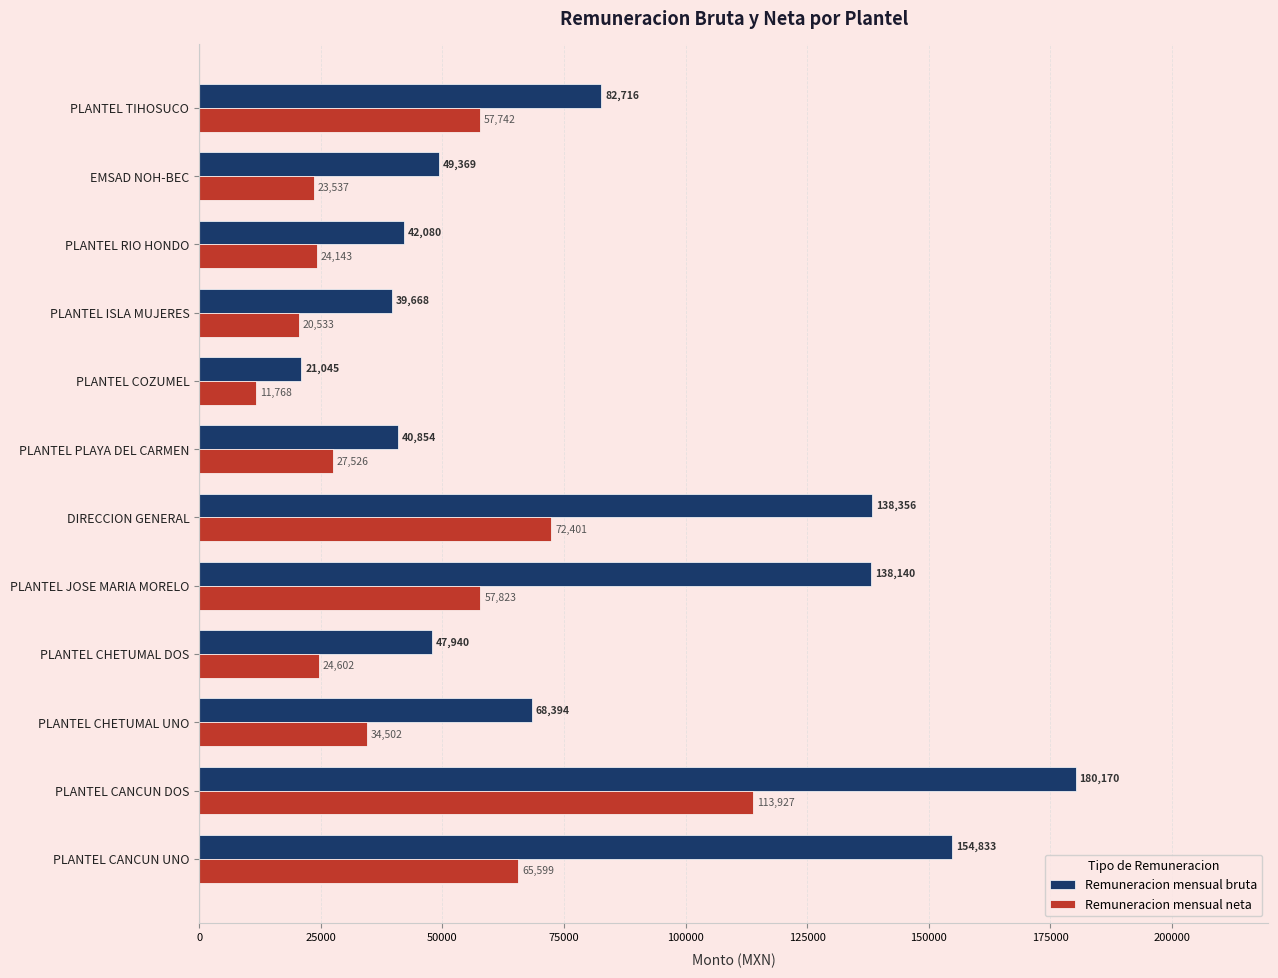

Rank the categories by Remuneracion mensual bruta value from highest to lowest.

PLANTEL CANCUN DOS, PLANTEL CANCUN UNO, DIRECCION GENERAL, PLANTEL JOSE MARIA MORELO, PLANTEL TIHOSUCO, PLANTEL CHETUMAL UNO, EMSAD NOH-BEC, PLANTEL CHETUMAL DOS, PLANTEL RIO HONDO, PLANTEL PLAYA DEL CARMEN, PLANTEL ISLA MUJERES, PLANTEL COZUMEL